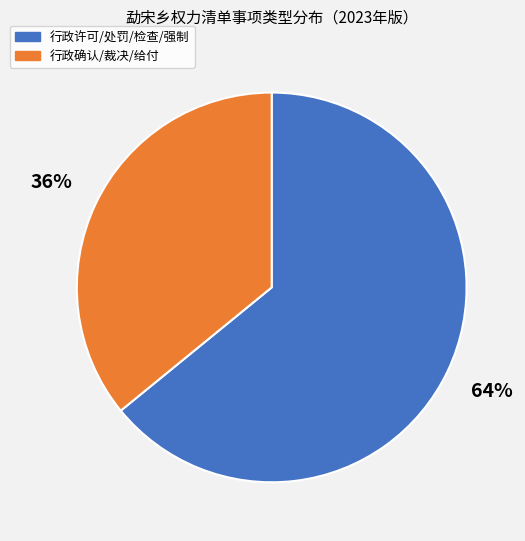

Count the number of slices in the pie.

2